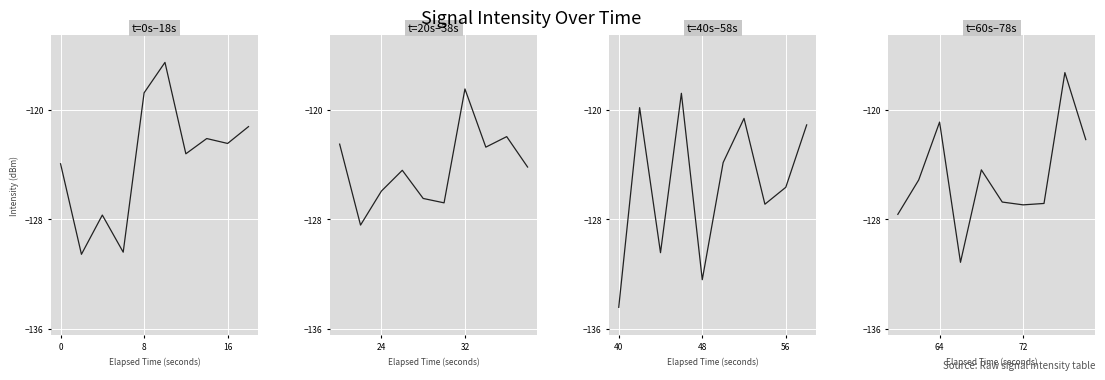

The value of t=0s–18s at 16 is -197.1. True or false?

False